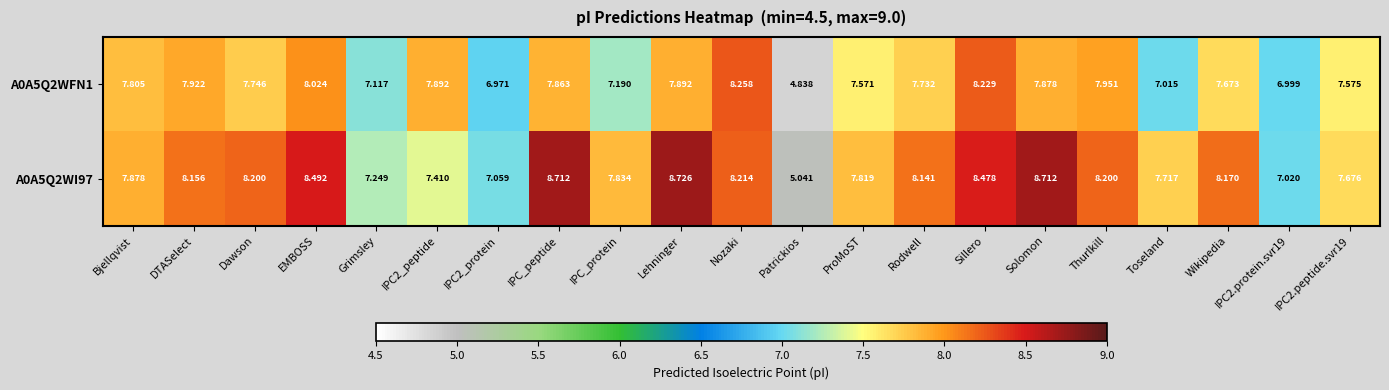

Where does the A0A5Q2WFN1 series first go above 7?

Bjellqvist